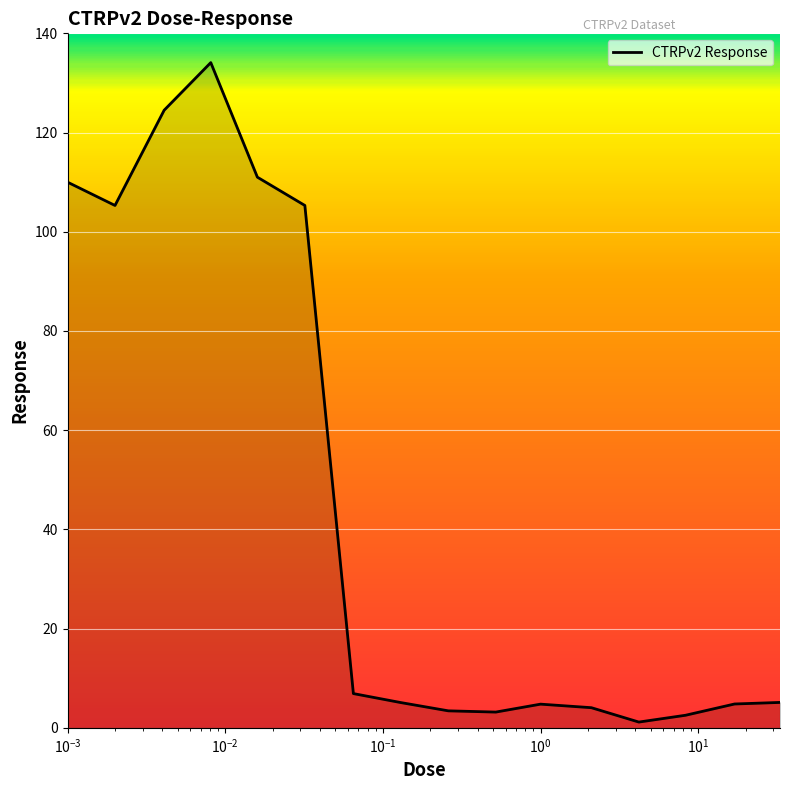

What is the difference between the maximum and minimum values?

132.9